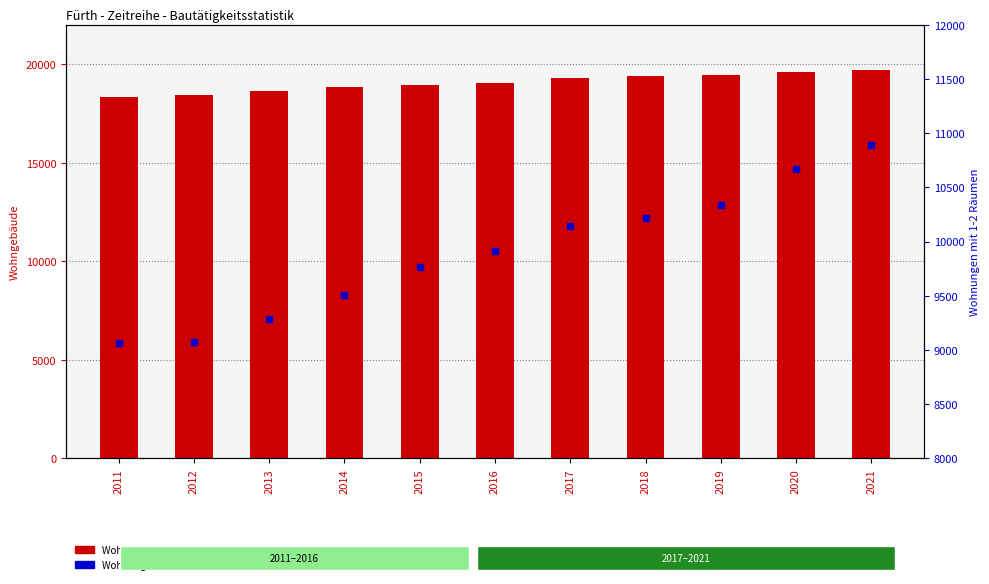

Reading right to left, extract all data points from this chart.

Wohngebäude m. Wohnheime: 2021=19724	2020=19583	2019=19470	2018=19374	2017=19284	2016=19060	2015=18919	2014=18833	2013=18612	2012=18411	2011=18348
Wohnungen mit 1-2 Räumen: 2021=10890	2020=10666	2019=10340	2018=10220	2017=10147	2016=9914	2015=9763	2014=9509	2013=9288	2012=9073	2011=9060